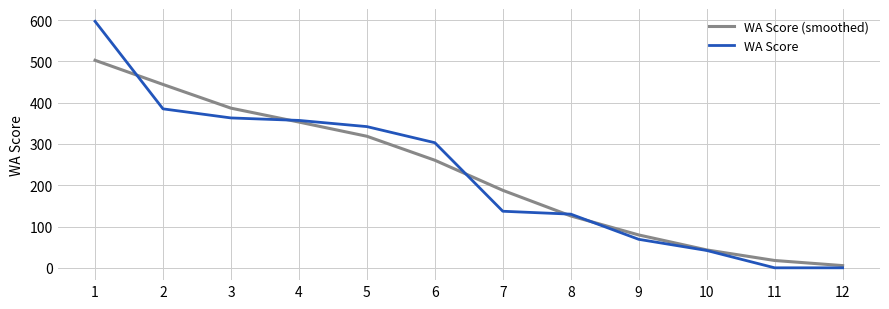

Which series has the largest range (max minus min)?

WA Score